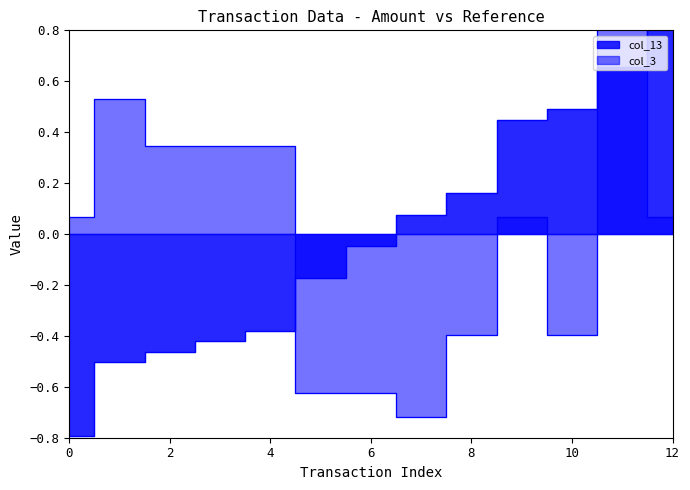

What is the total value across all series at 3?

-0.1